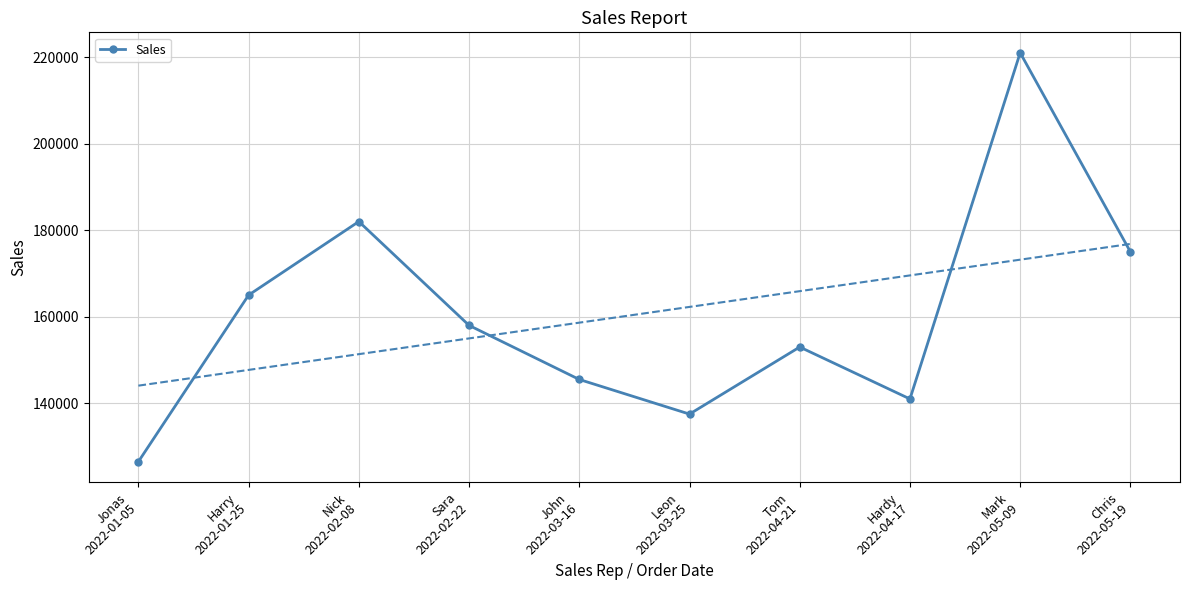

What is the maximum value shown in the chart?

221000